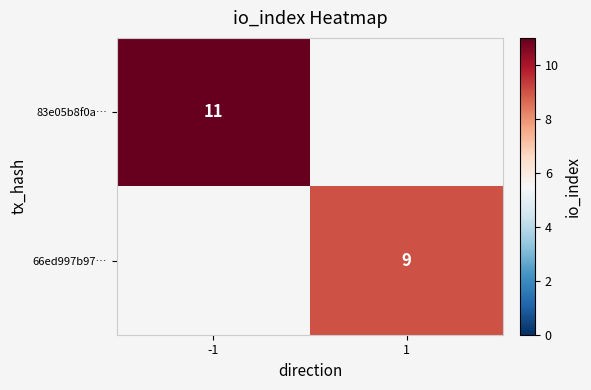

The value of 66ed997b97… at 1 is 9. True or false?

True